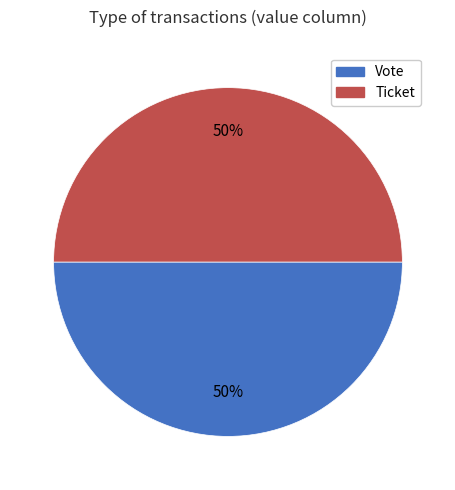

The Ticket slice represents 44% of the pie. True or false?

False